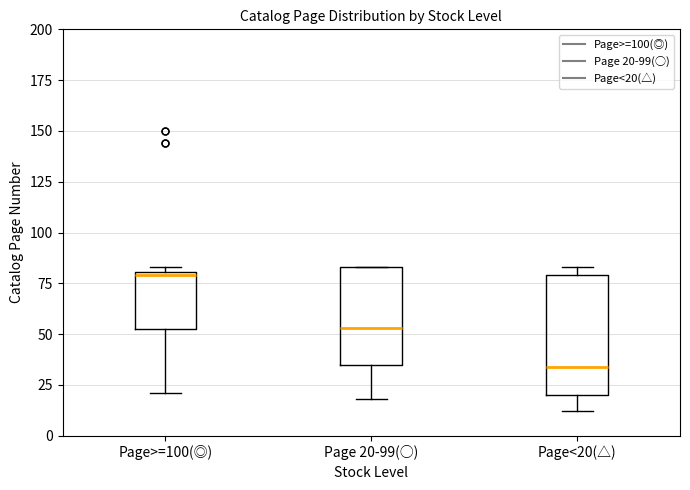

Reading left to right, transcribe this box plot: for each box, give where its median line is, the range the box spans, and where its two whiskers end, as read against the y-axis. The values are not printed on the chart, so give them approximately, as read against the axis.

Page>=100(◎): median 80 (just below the box's upper edge), box 55 to 80, whiskers 20 to 85
Page 20-99(○): median 55, box 35 to 85, whiskers 20 to 85
Page<20(△): median 35, box 20 to 80, whiskers 10 to 85